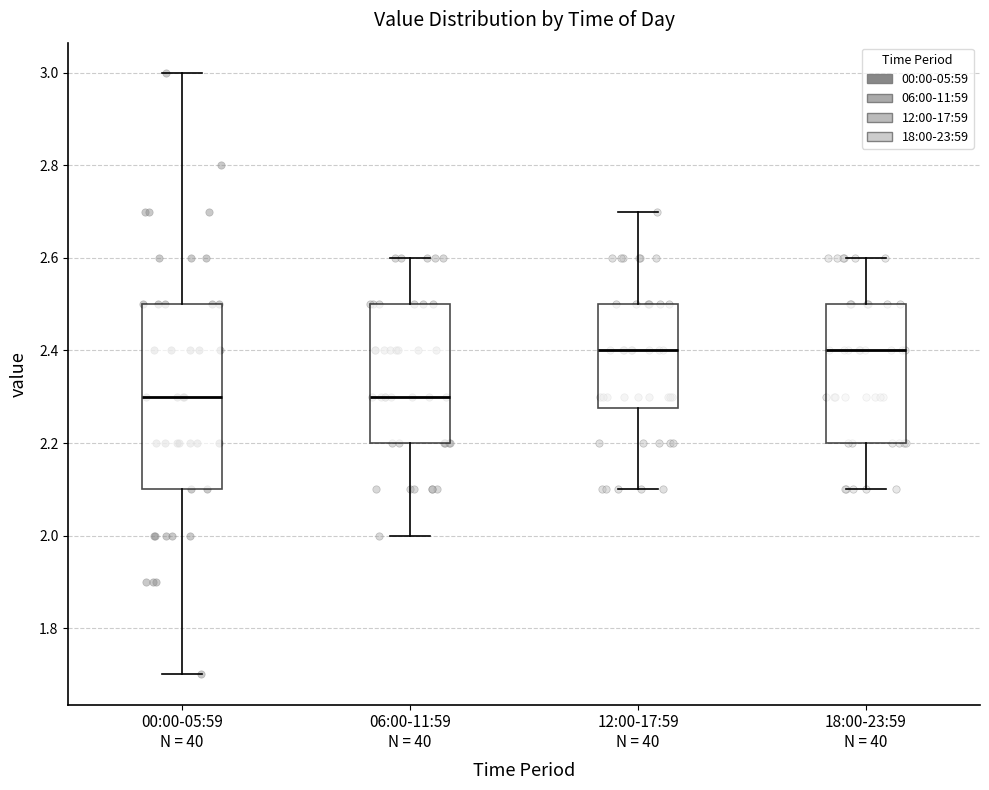

Reading left to right, read every box against the y-axis: the position of its median line, the range the box covers, and the ends of its whiskers. The values are not printed on the chart, so give them approximately, as read against the axis.

00:00-05:59 N = 40: median 2.30, box 2.10 to 2.50, whiskers 1.70 to 3.00
06:00-11:59 N = 40: median 2.30, box 2.20 to 2.50, whiskers 2.00 to 2.60
12:00-17:59 N = 40: median 2.40, box 2.28 to 2.50, whiskers 2.10 to 2.70
18:00-23:59 N = 40: median 2.40, box 2.20 to 2.50, whiskers 2.10 to 2.60